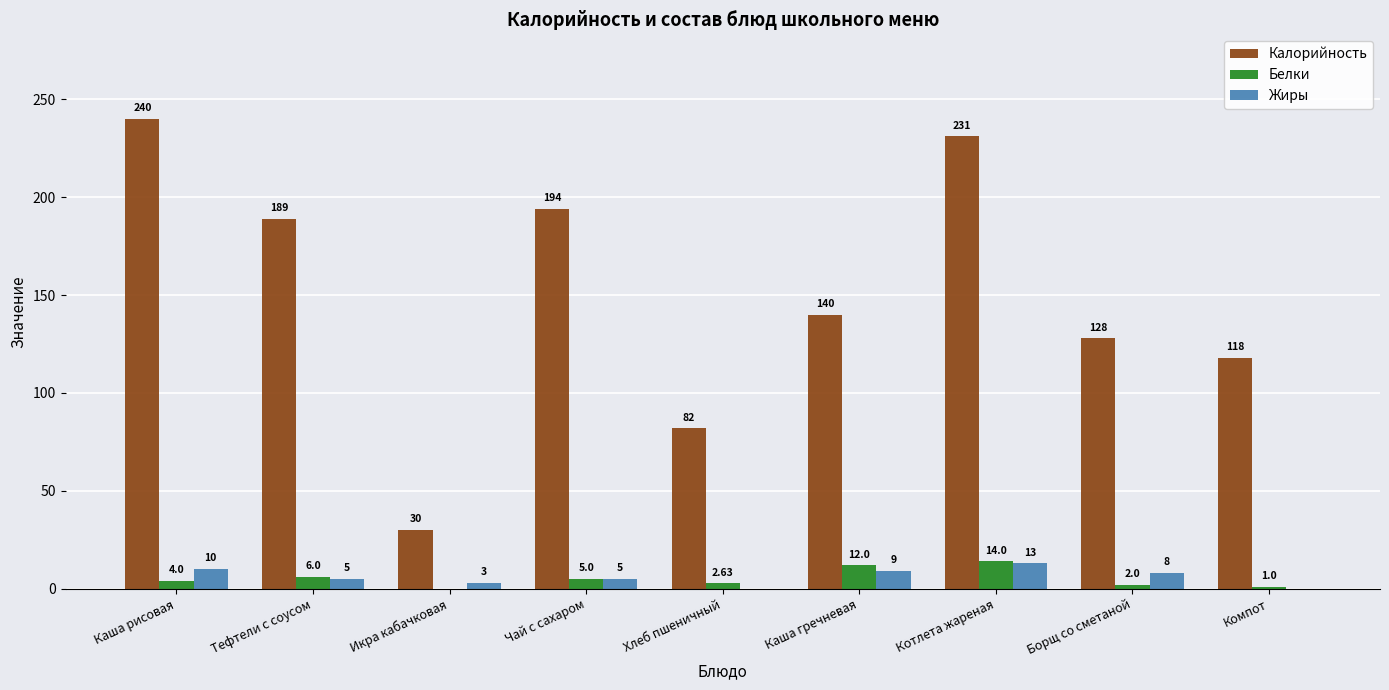

What is the average value of the Калорийность series?

150.2